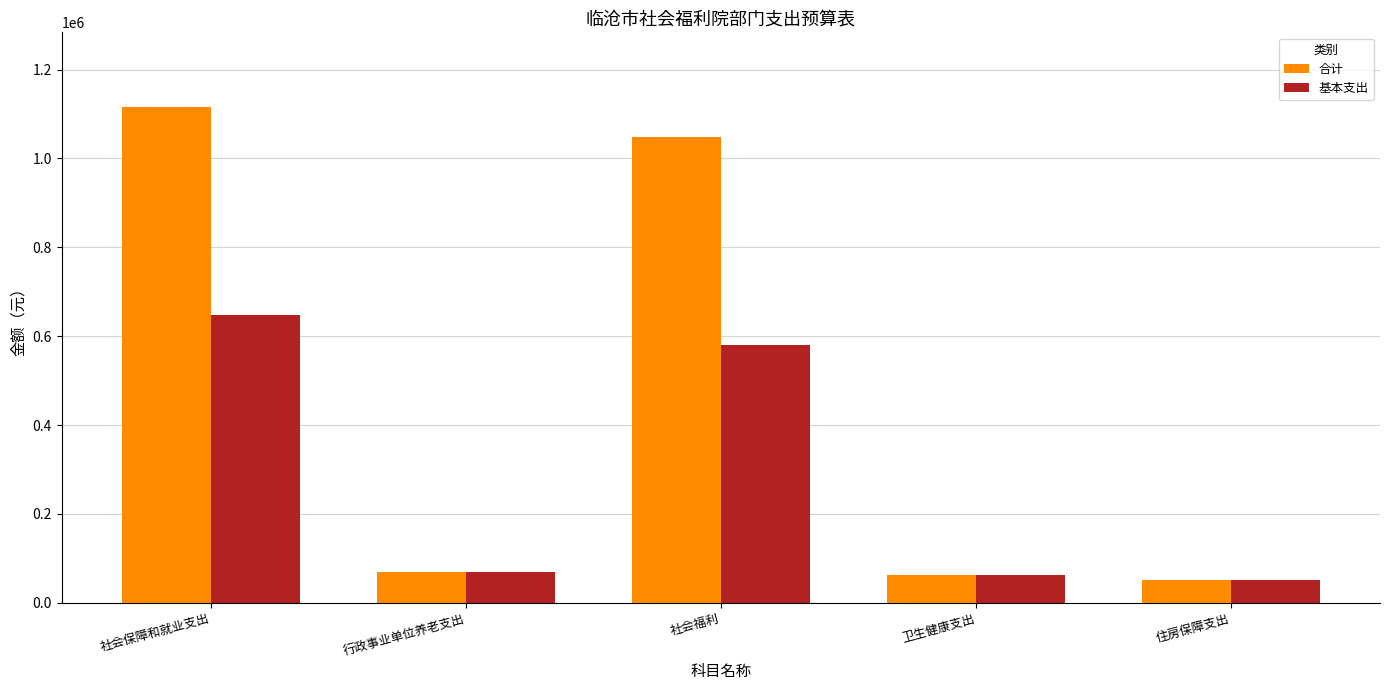

What is the lowest value of the 合计 series?

51399.4